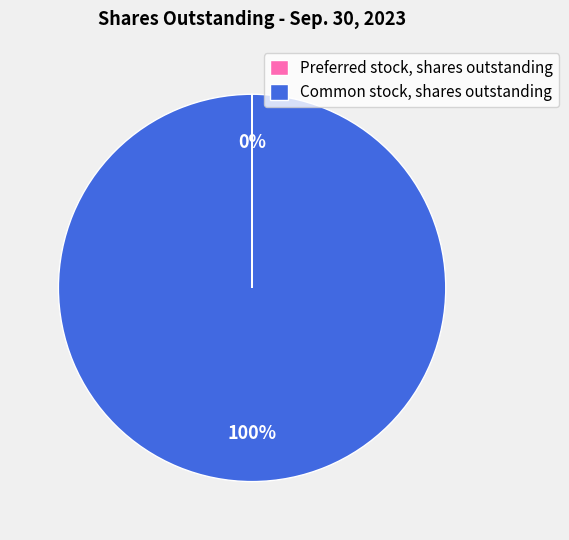

The Common stock, shares outstanding slice represents 100% of the pie. True or false?

True